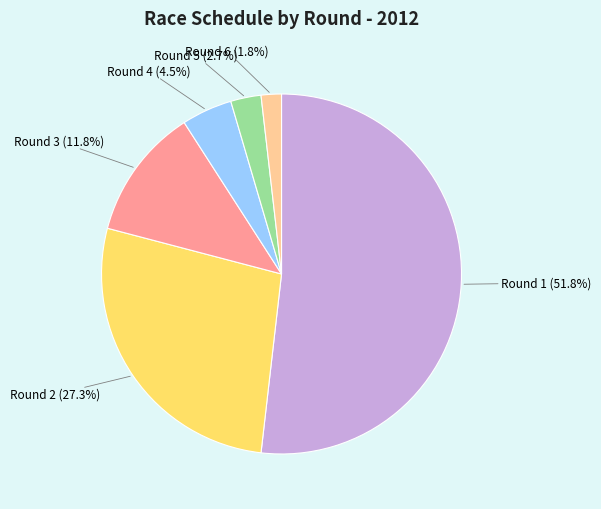

Is there a majority slice in this chart?

Yes